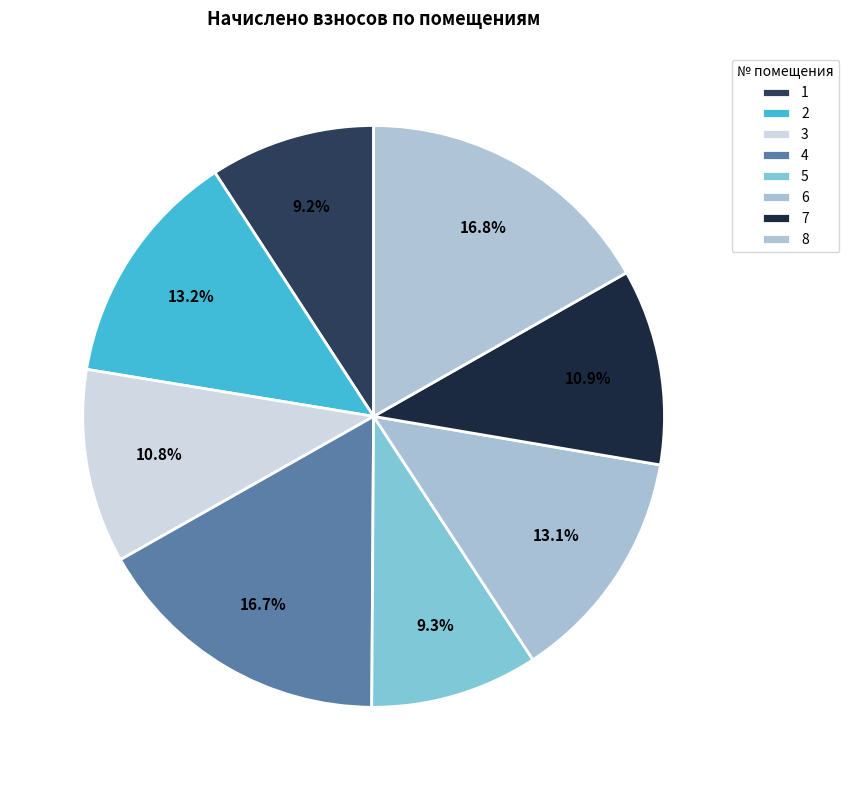

What is the change in value from 2 to 3?

-551.6